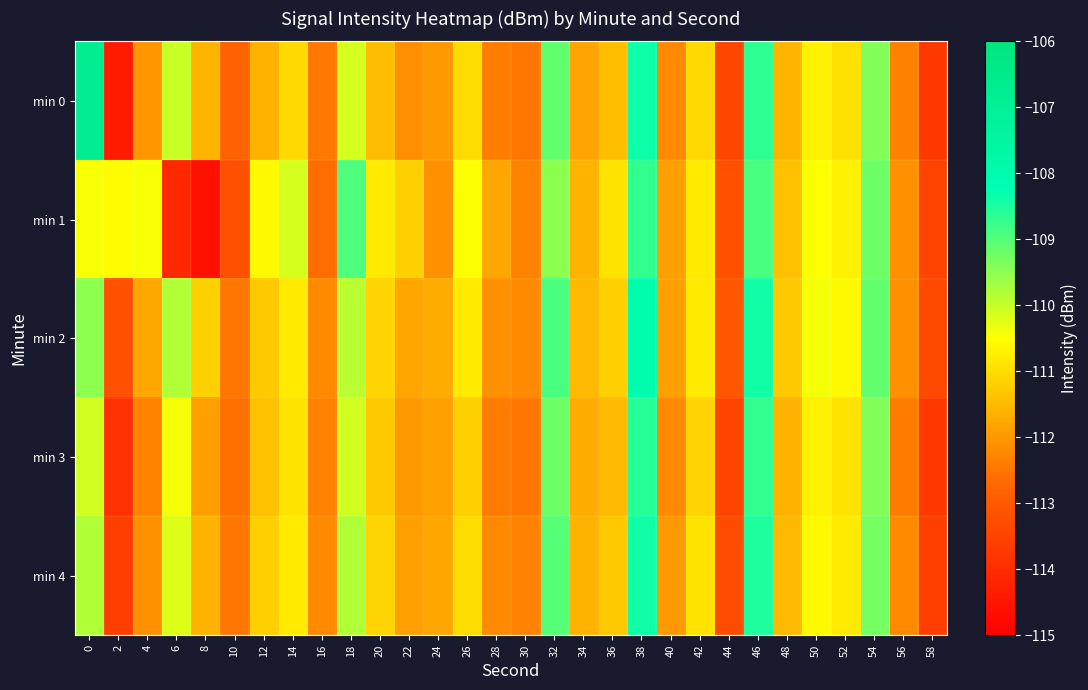

Reading right to left, extract all data points from this chart.

min 0: 58=-113.7	56=-112.4	54=-109.4	52=-110.9	50=-110.7	48=-111.6	46=-108.7	44=-113.4	42=-111.0	40=-112.2	38=-108.4	36=-111.4	34=-111.8	32=-109.1	30=-112.5	28=-112.4	26=-111.0	24=-112.0	22=-112.1	20=-111.5	18=-110.1	16=-112.5	14=-111.0	12=-111.6	10=-112.8	8=-111.6	6=-110.0	4=-112.0	2=-114.4	0=-106.8
min 1: 58=-113.5	56=-112.1	54=-109.2	52=-110.7	50=-110.5	48=-111.4	46=-108.9	44=-113.2	42=-110.8	40=-111.9	38=-108.7	36=-110.9	34=-111.6	32=-109.5	30=-112.3	28=-111.8	26=-110.5	24=-112.1	22=-111.2	20=-110.8	18=-108.9	16=-112.6	14=-110.1	12=-110.6	10=-113.2	8=-114.6	6=-114.1	4=-110.4	2=-110.6	0=-110.4
min 2: 58=-113.4	56=-112.1	54=-109.1	52=-110.6	50=-110.4	48=-111.3	46=-108.4	44=-113.1	42=-110.8	40=-111.9	38=-108.1	36=-111.2	34=-111.5	32=-108.9	30=-112.2	28=-112.1	26=-110.8	24=-111.7	22=-111.8	20=-111.1	18=-109.9	16=-112.2	14=-110.8	12=-111.3	10=-112.5	8=-111.2	6=-109.8	4=-111.8	2=-113.2	0=-109.5
min 3: 58=-113.7	56=-112.4	54=-109.4	52=-110.9	50=-110.7	48=-111.6	46=-108.7	44=-113.5	42=-111.1	40=-112.2	38=-108.6	36=-111.5	34=-111.7	32=-109.2	30=-112.5	28=-112.4	26=-111.2	24=-111.9	22=-112.0	20=-111.3	18=-110.1	16=-112.3	14=-110.9	12=-111.4	10=-112.6	8=-111.9	6=-110.4	4=-112.3	2=-113.9	0=-110.1
min 4: 58=-113.6	56=-112.2	54=-109.3	52=-110.8	50=-110.6	48=-111.5	46=-108.5	44=-113.3	42=-110.9	40=-112.0	38=-108.4	36=-111.3	34=-111.6	32=-109.0	30=-112.3	28=-112.2	26=-111.0	24=-111.8	22=-111.9	20=-111.1	18=-109.8	16=-112.2	14=-110.8	12=-111.2	10=-112.5	8=-111.6	6=-110.2	4=-112.1	2=-113.6	0=-109.8